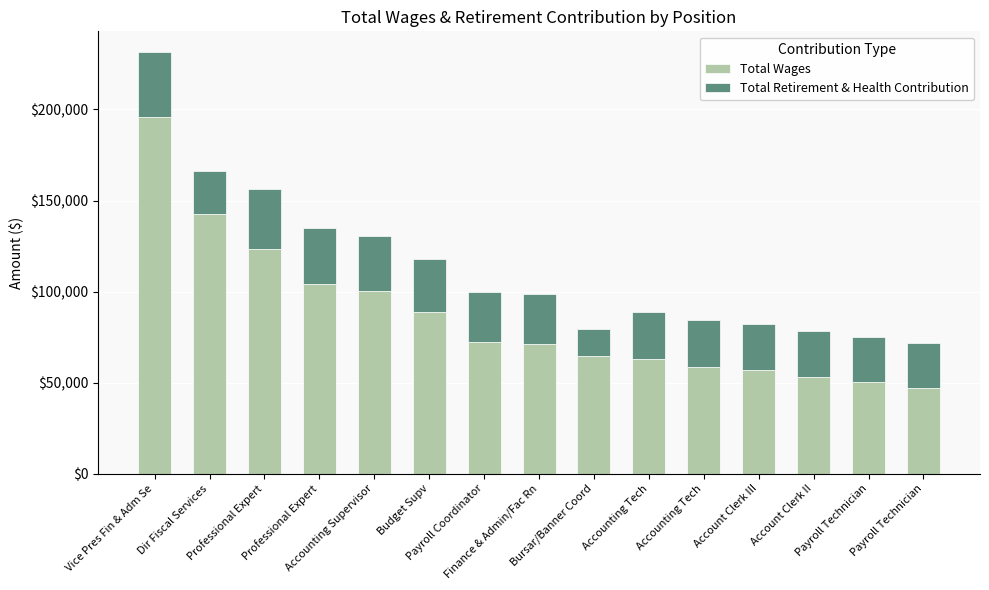

How many values in the Total Wages series are below 71172?

7